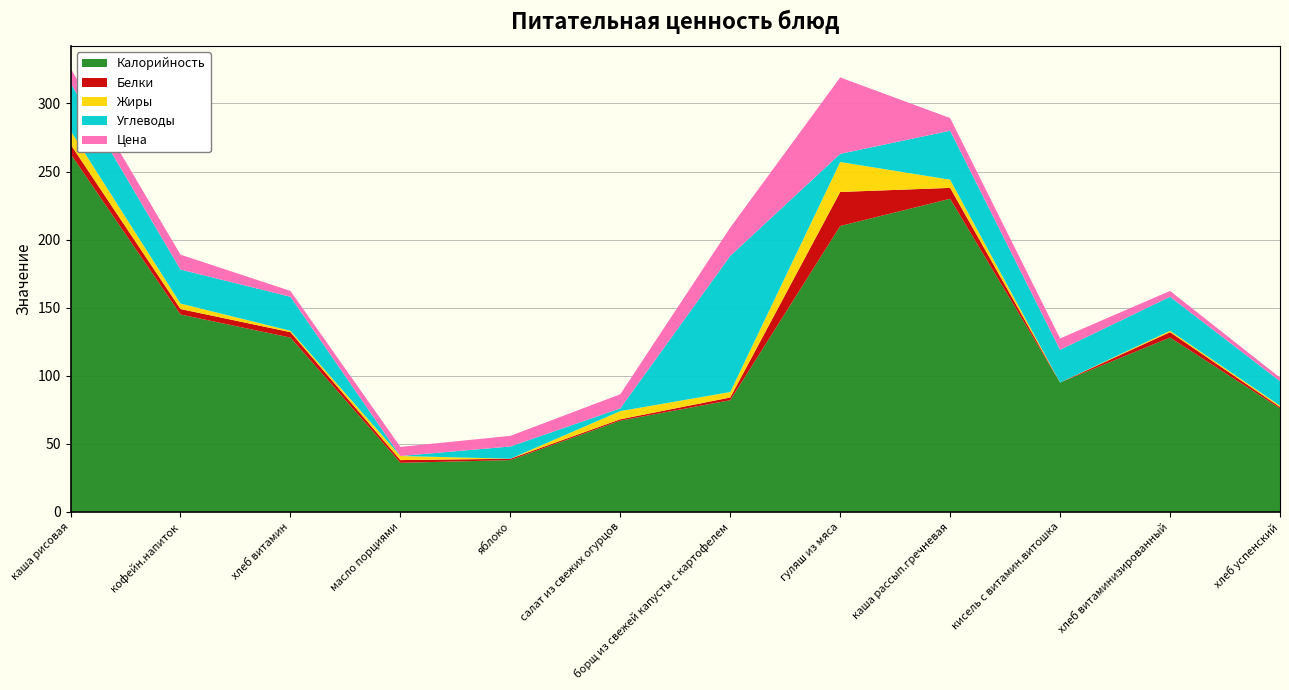

Reading right to left, what are all the values shown in this chart?

Калорийность: хлеб успенский=76.0	хлеб витаминизированный=128.0	кисель с витамин.витошка=95.0	каша рассып.гречневая=230.0	гуляш из мяса=210.0	борщ из свежей капусты с картофелем=82.0	салат из свежих огурцов=67.0	яблоко=38.0	масло порциями=36.0	хлеб витамин=128.0	кофейн.напиток=145.0	каша рисовая=263.0
Белки: хлеб успенский=1.0	хлеб витаминизированный=4.0	кисель с витамин.витошка=0.0	каша рассып.гречневая=8.0	гуляш из мяса=25.0	борщ из свежей капусты с картофелем=2.0	салат из свежих огурцов=1.0	яблоко=1.0	масло порциями=2.0	хлеб витамин=4.0	кофейн.напиток=4.0	каша рисовая=7.0
Жиры: хлеб успенский=1.0	хлеб витаминизированный=1.0	кисель с витамин.витошка=0.0	каша рассып.гречневая=6.0	гуляш из мяса=22.0	борщ из свежей капусты с картофелем=4.0	салат из свежих огурцов=6.0	яблоко=0.0	масло порциями=3.0	хлеб витамин=1.0	кофейн.напиток=4.0	каша рисовая=10.0
Углеводы: хлеб успенский=18.0	хлеб витаминизированный=25.0	кисель с витамин.витошка=24.0	каша рассып.гречневая=36.0	гуляш из мяса=6.0	борщ из свежей капусты с картофелем=100.0	салат из свежих огурцов=2.0	яблоко=9.0	масло порциями=0.0	хлеб витамин=25.0	кофейн.напиток=25.0	каша рисовая=35.0
Цена: хлеб успенский=2.6	хлеб витаминизированный=4.3	кисель с витамин.витошка=8.4	каша рассып.гречневая=9.3	гуляш из мяса=56.1	борщ из свежей капусты с картофелем=20.9	салат из свежих огурцов=10.4	яблоко=7.8	масло порциями=6.7	хлеб витамин=4.3	кофейн.напиток=10.9	каша рисовая=10.9